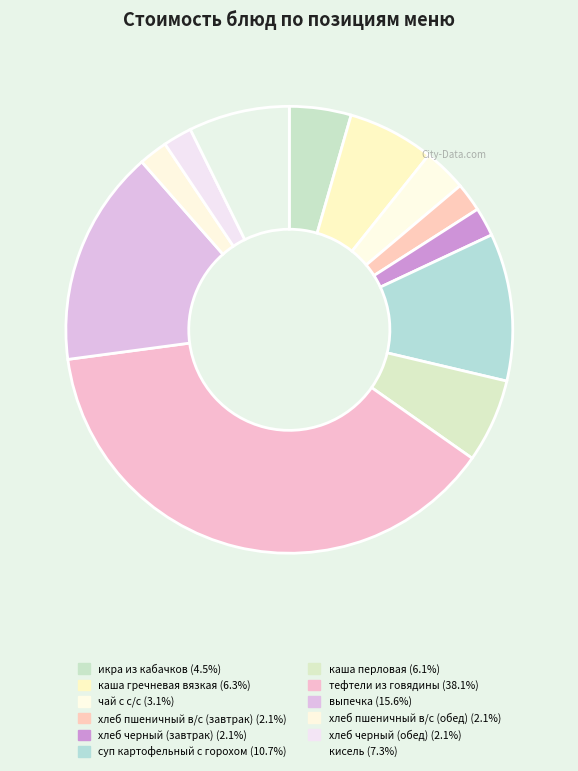

Rank the categories by value from highest to lowest.

тефтели из говядины, выпечка, суп картофельный с горохом, кисель, каша гречневая вязкая, каша перловая, икра из кабачков, чай с с/с, хлеб пшеничный в/с (завтрак), хлеб черный (завтрак), хлеб пшеничный в/с (обед), хлеб черный (обед)